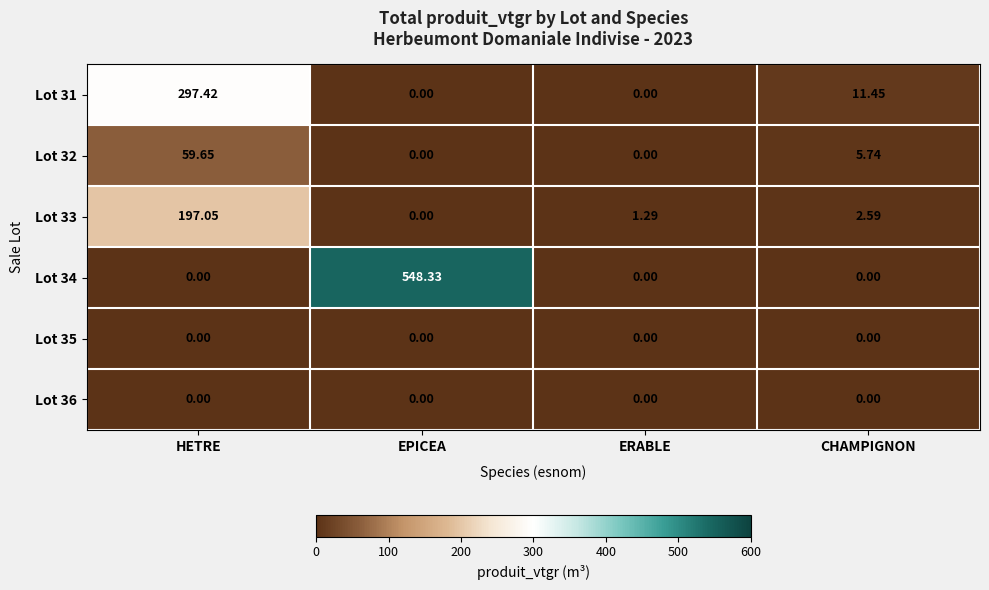

Is the value of Lot 31 at ERABLE greater than the value of Lot 32 at HETRE?

No